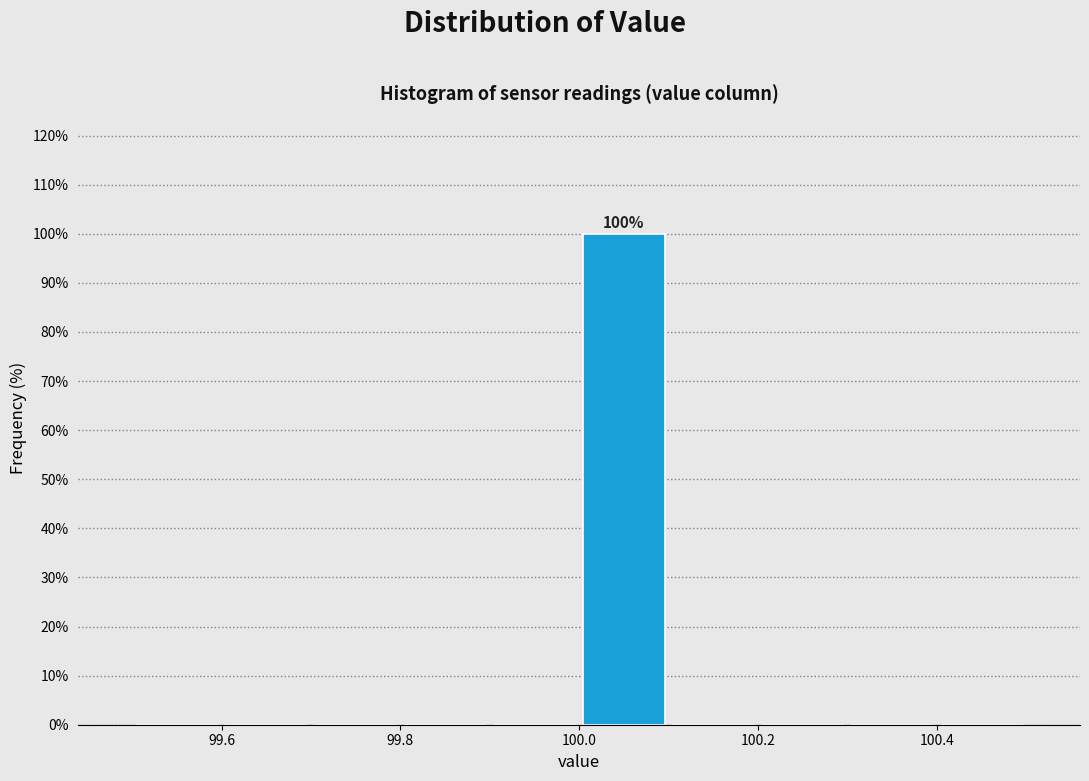

Over which range of the x-axis is the bar tallest?

100.0 to 100.1